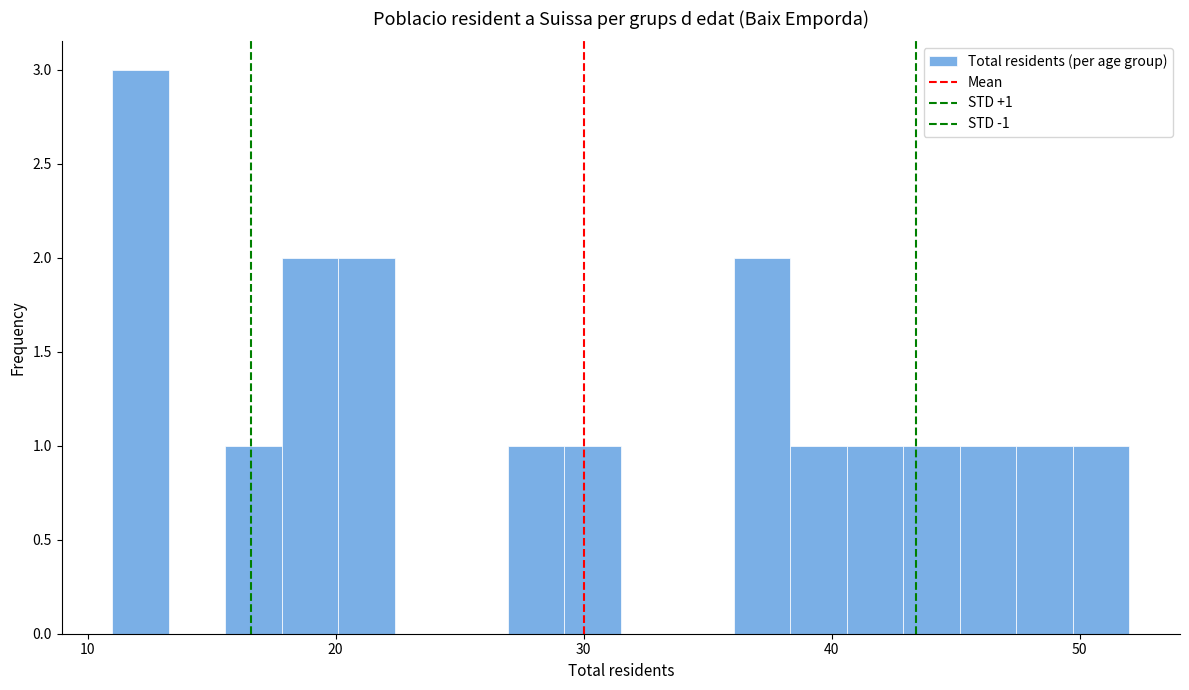

Read against the x-axis, roughly where is the centre of the tallest bar?

12